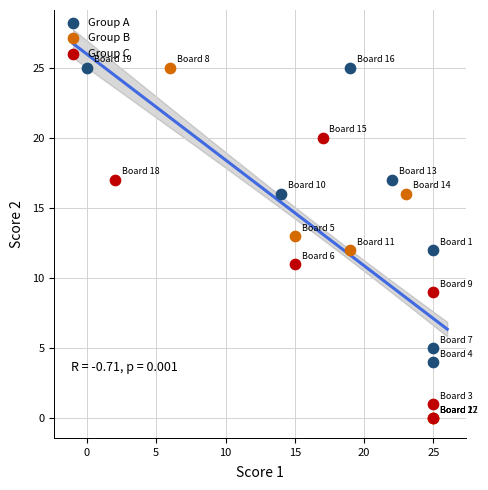

Which series has the widest spread of Y values?

Group B